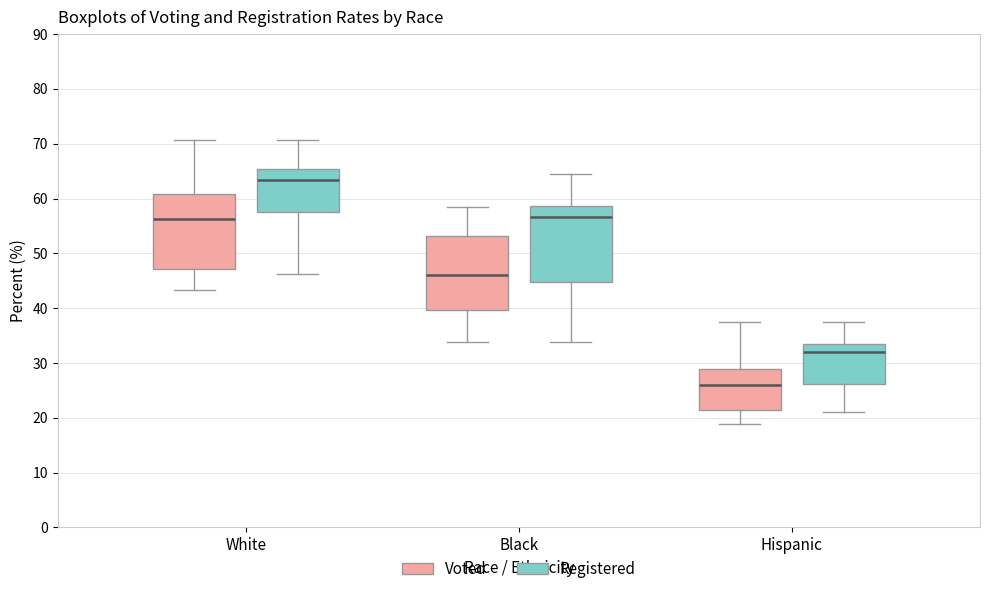

Which box's median line is the highest?

White (Registered)